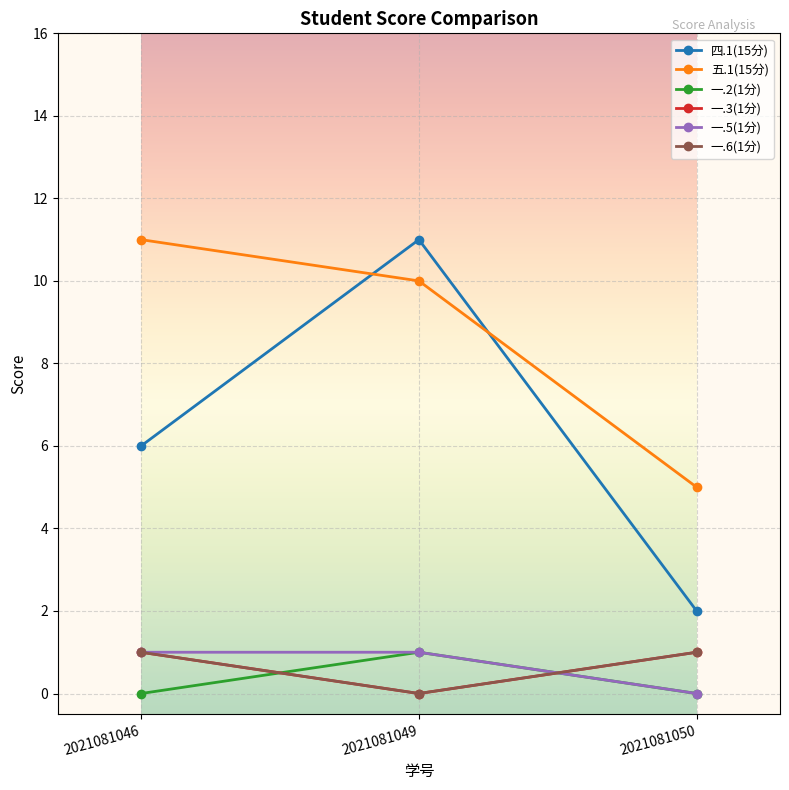

Which series has the largest range (max minus min)?

四.1(15分)